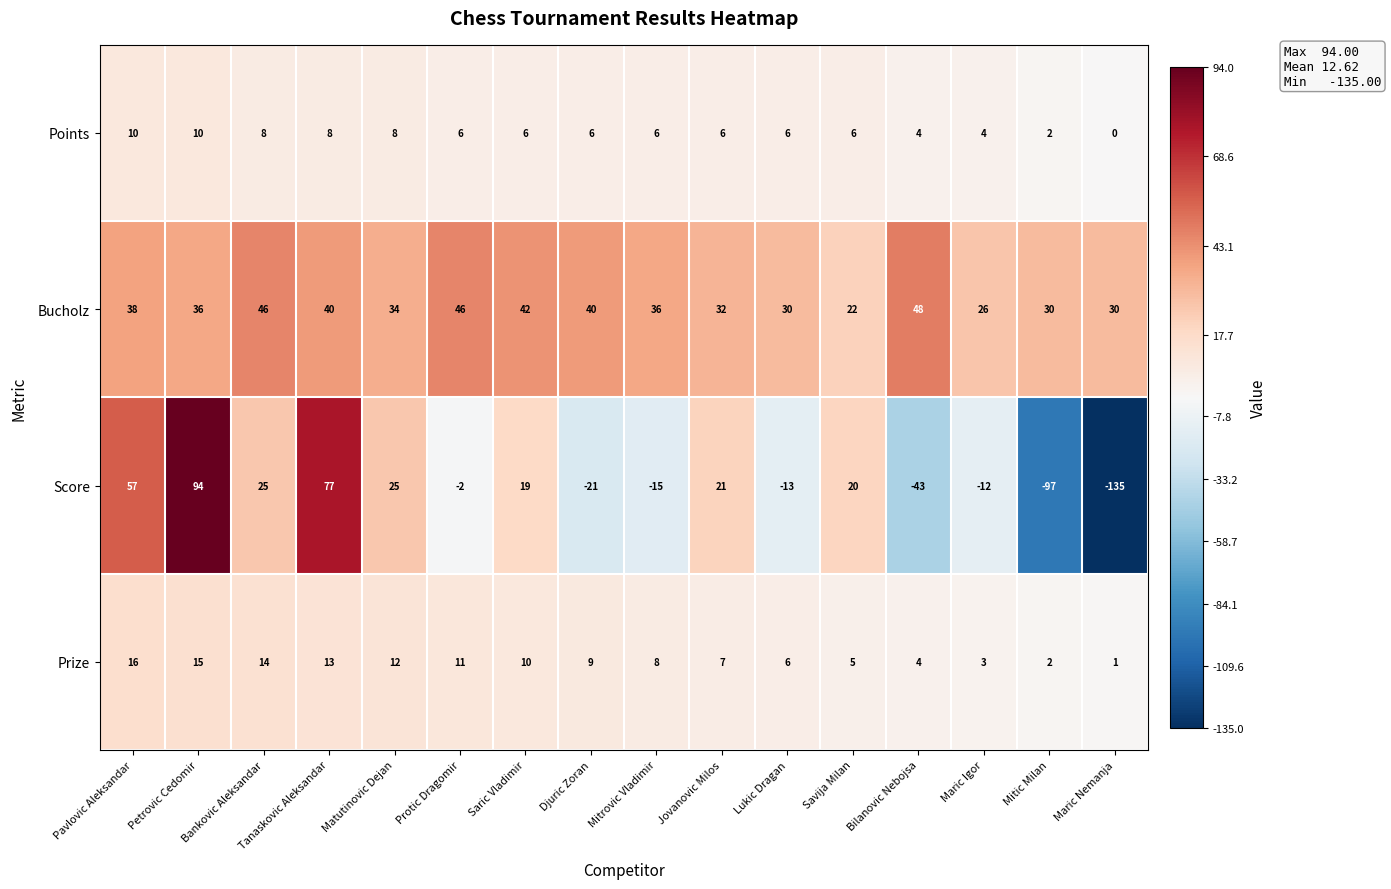

Which series has the largest total across all categories?

Bucholz